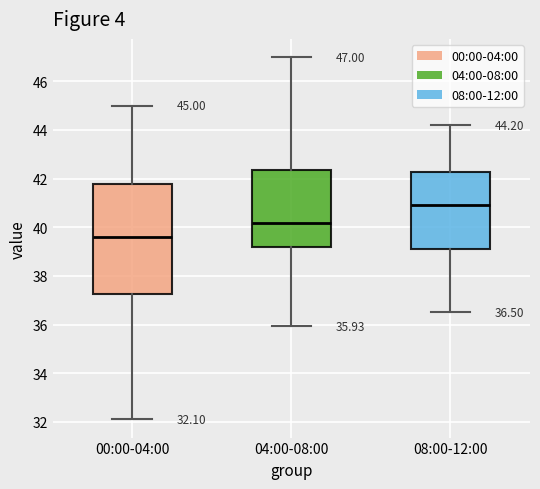

Which box is the tallest, from its lower edge to its upper edge?

00:00-04:00